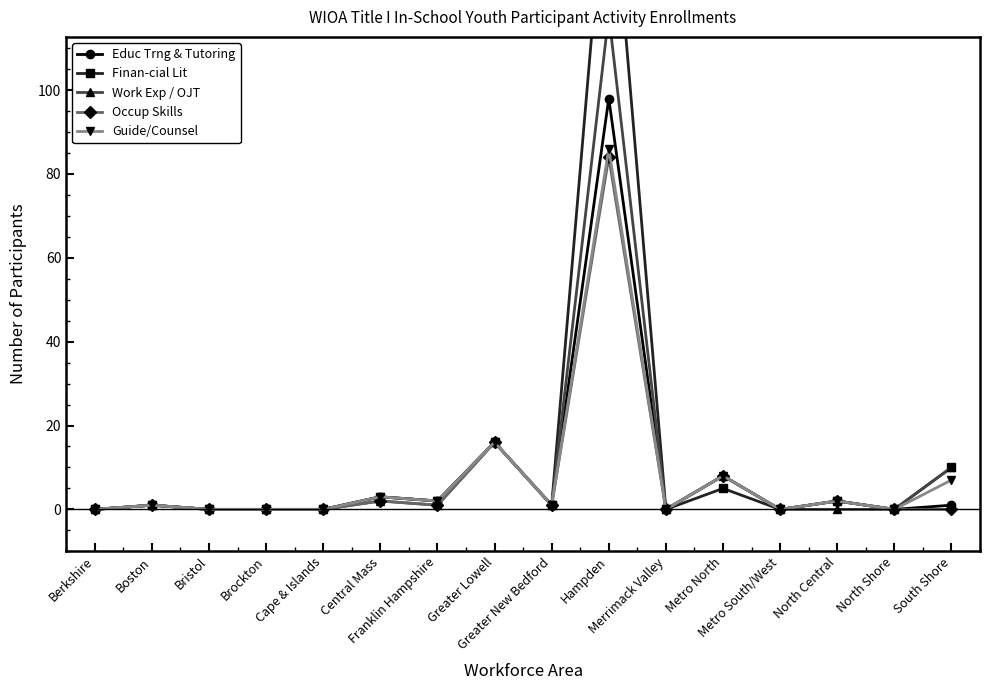

At which label does Finan-cial Lit reach its peak?

Hampden